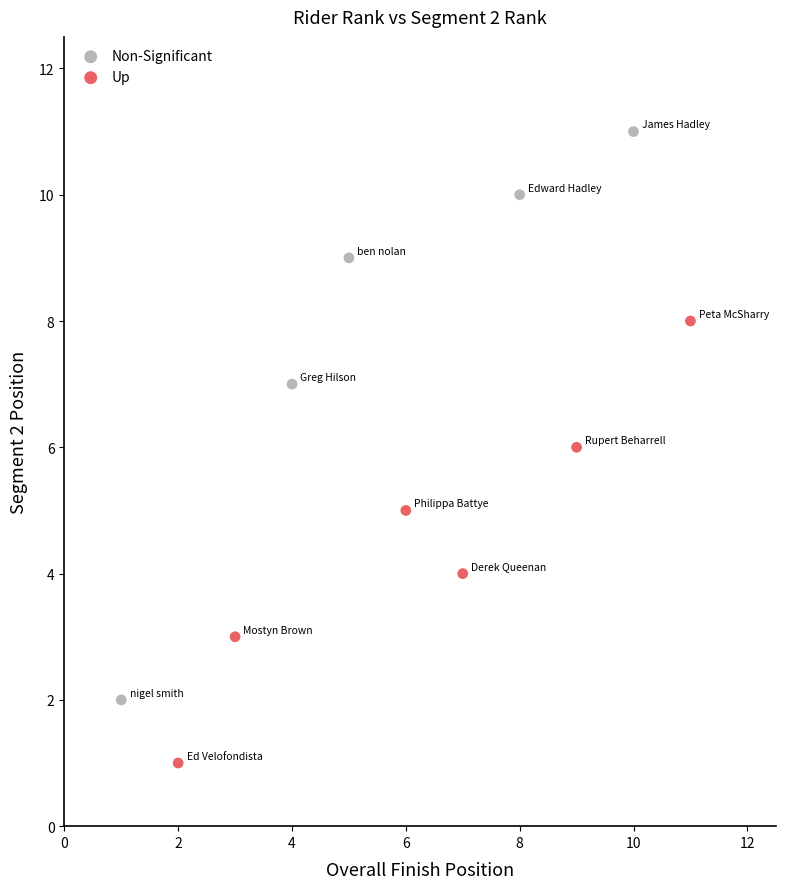

Which series has the widest spread of Y values?

Non-Significant